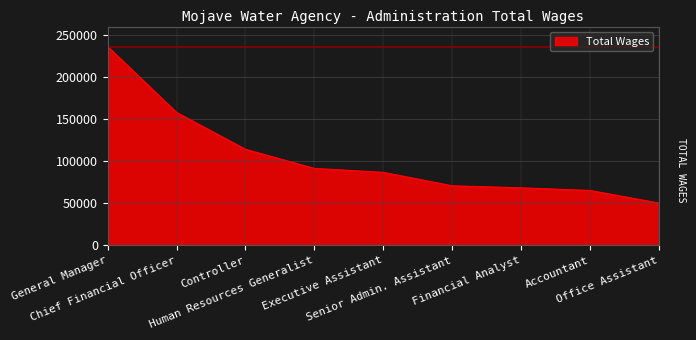

Which category has the highest value across all series?

General Manager